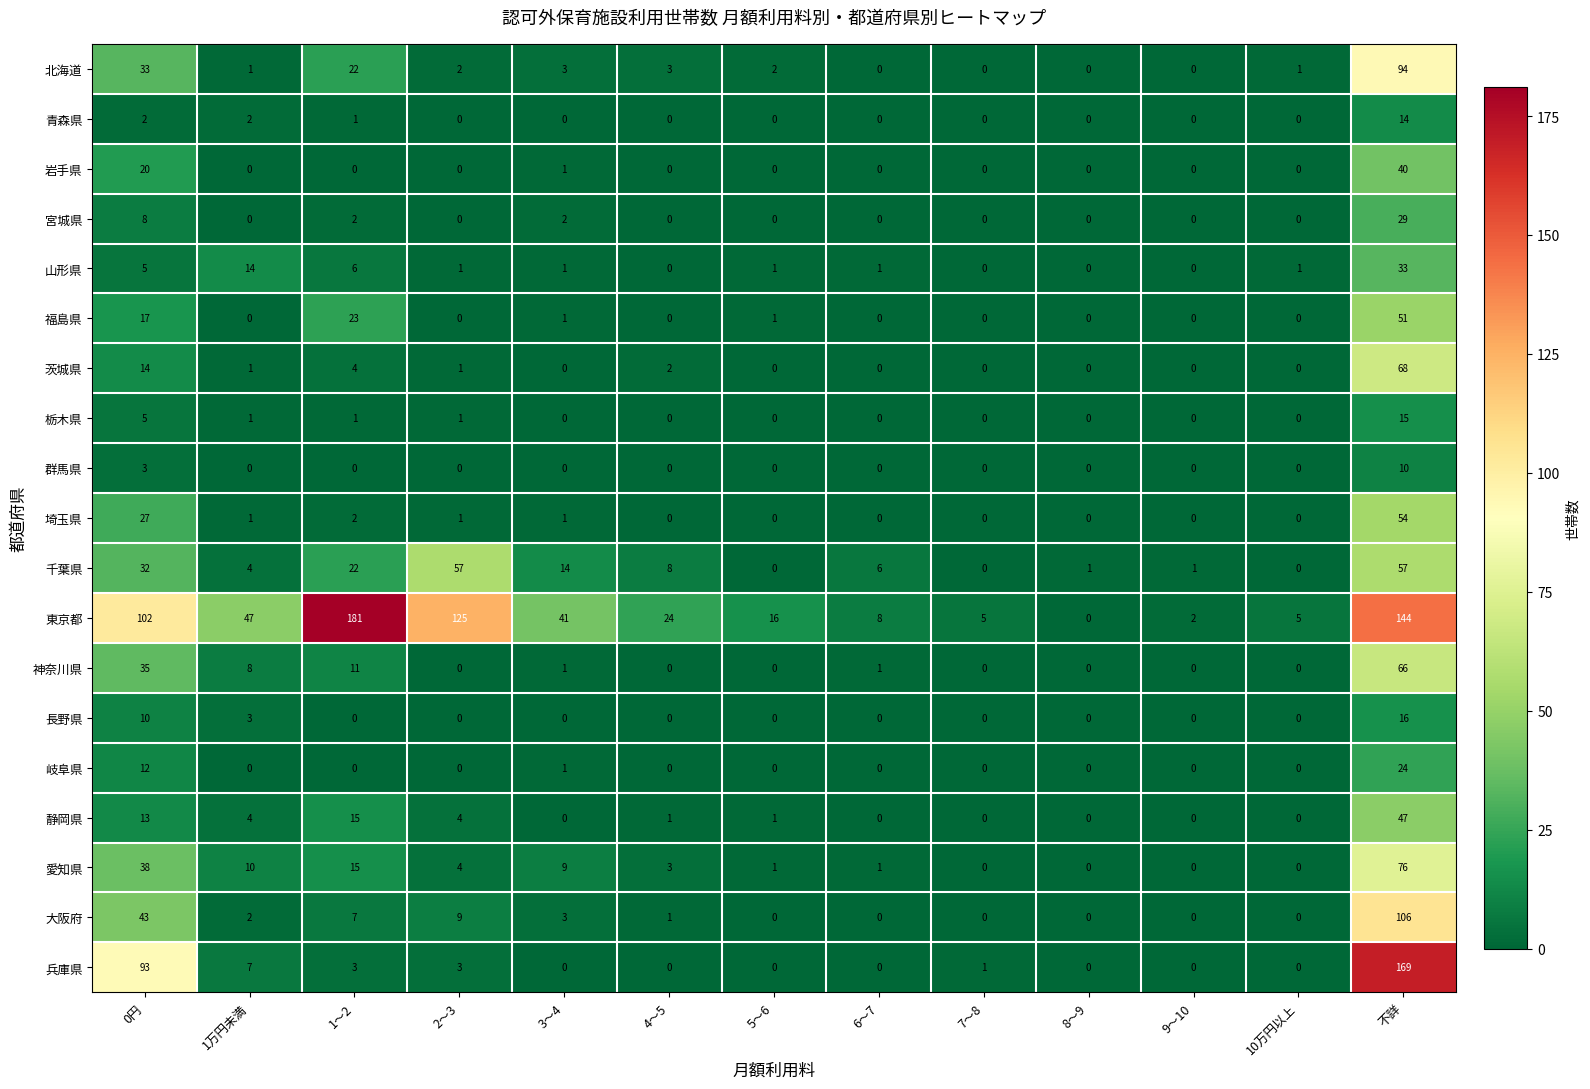

What is the difference between the highest and lowest values at 3～4?

41